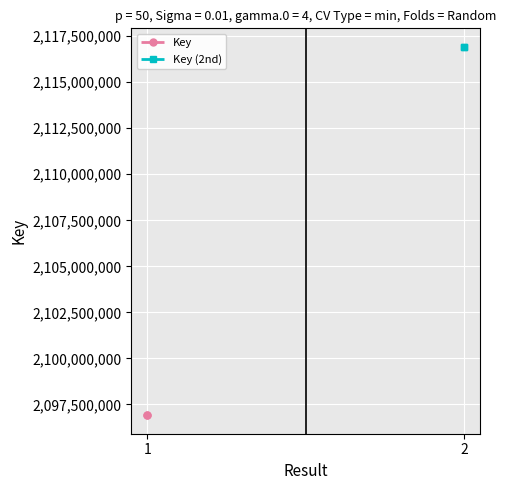

What is the sum of all Key (2nd) values?

4233857562